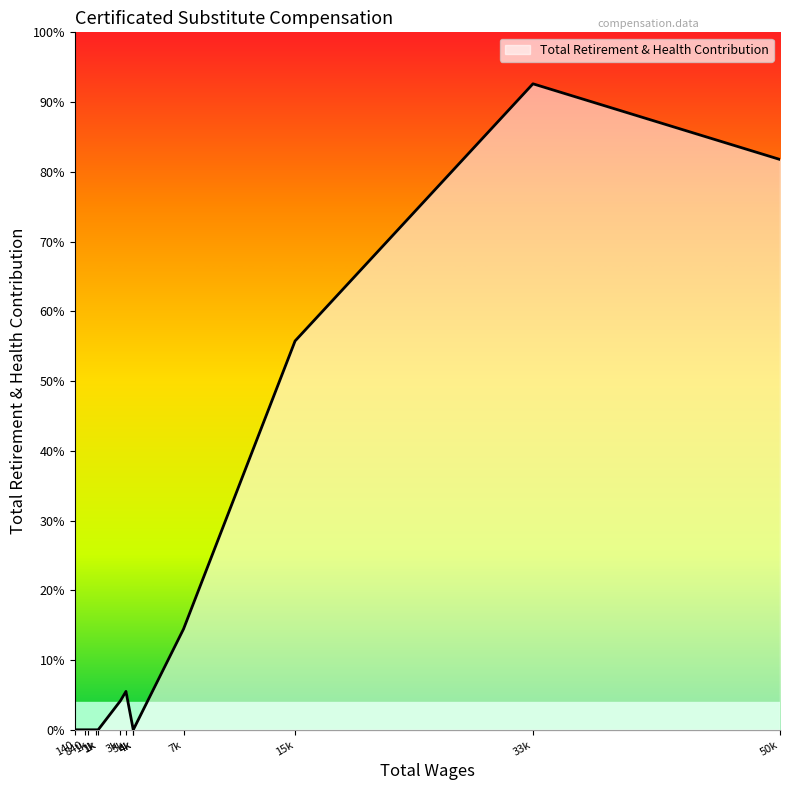

Count the number of values greater than 0.

6